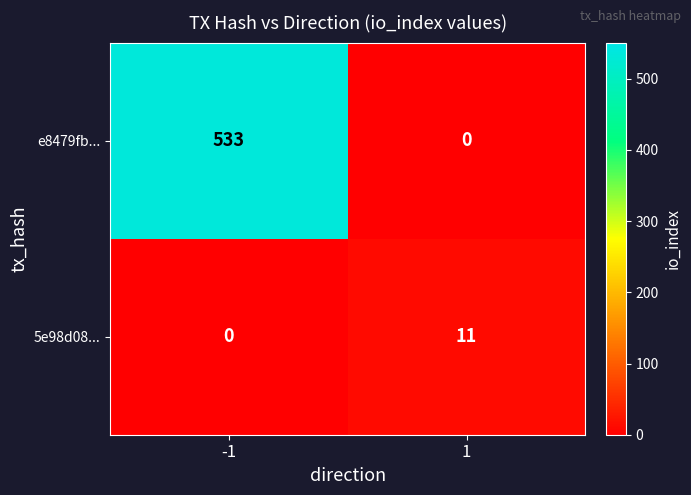

What is the sum of all e8479fb... values?

533